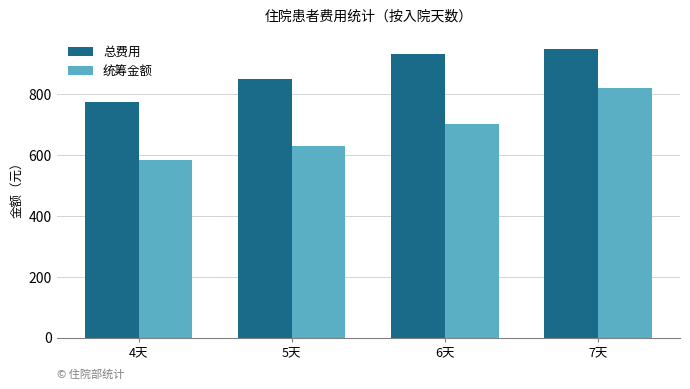

What is the label of the 2nd bar from the right?

6天